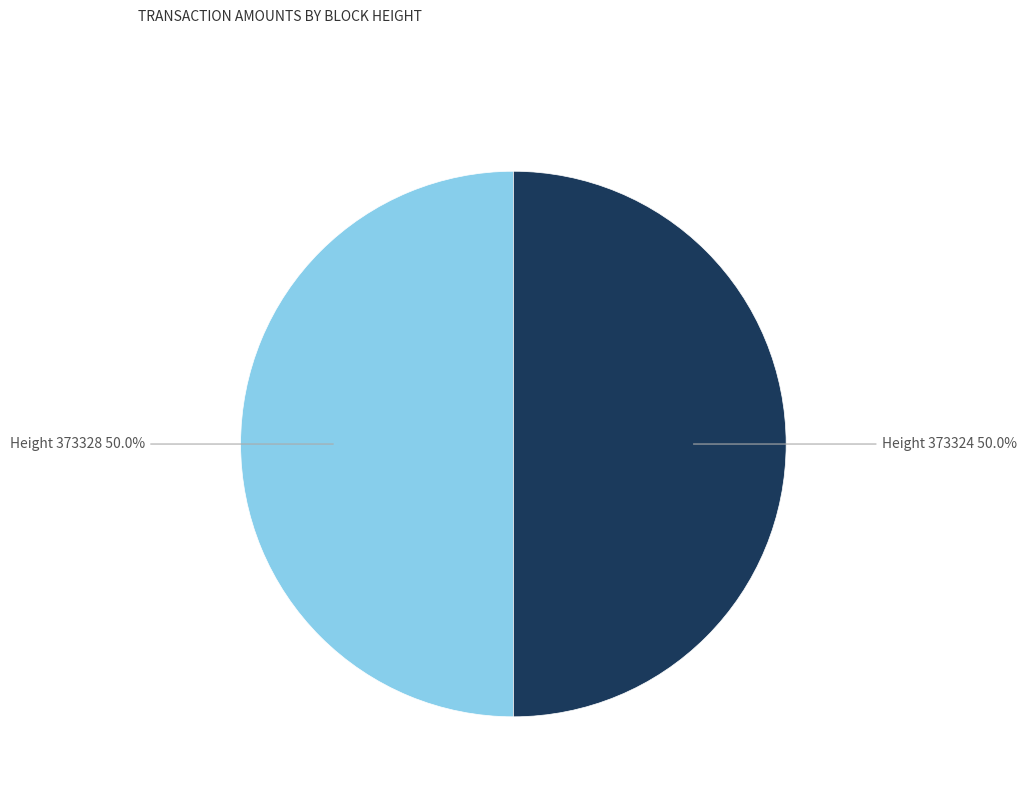

To the nearest percent, what percentage of the pie is Height 373324?

50%